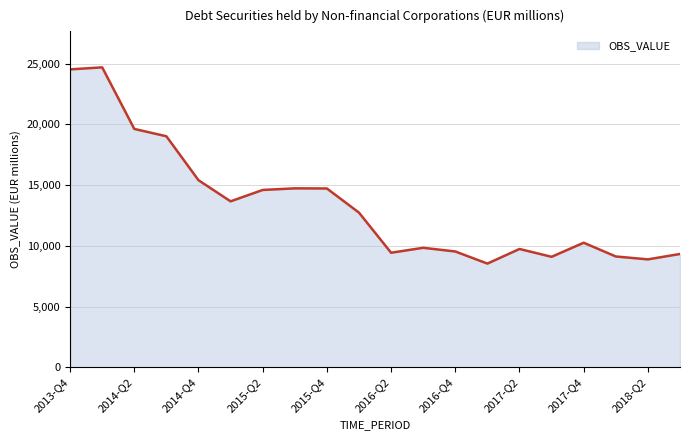

What is the smallest value displayed?

8537.6